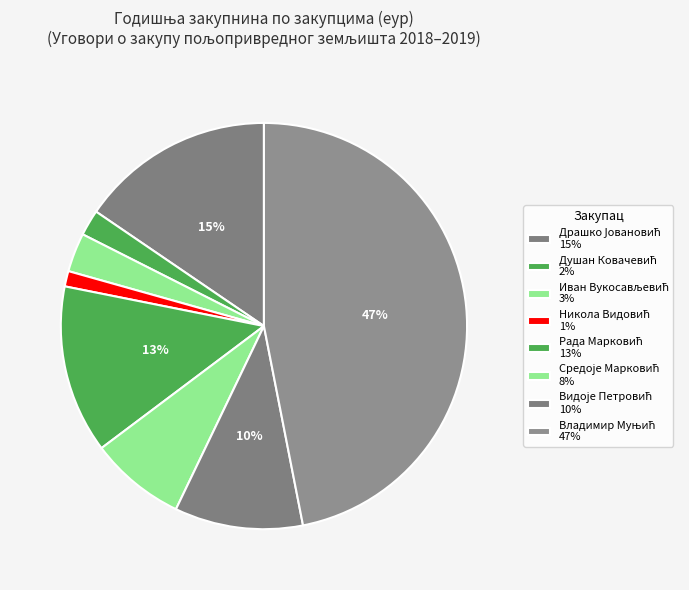

How many segments does this pie chart have?

8